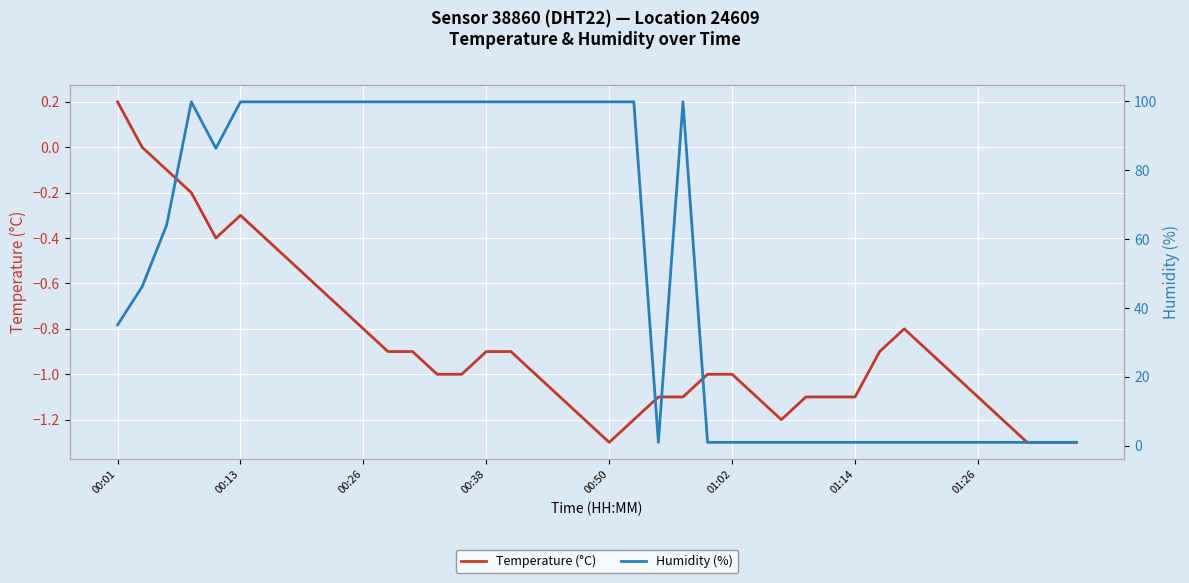

What is the difference between the highest and lowest values at 28?

2.1